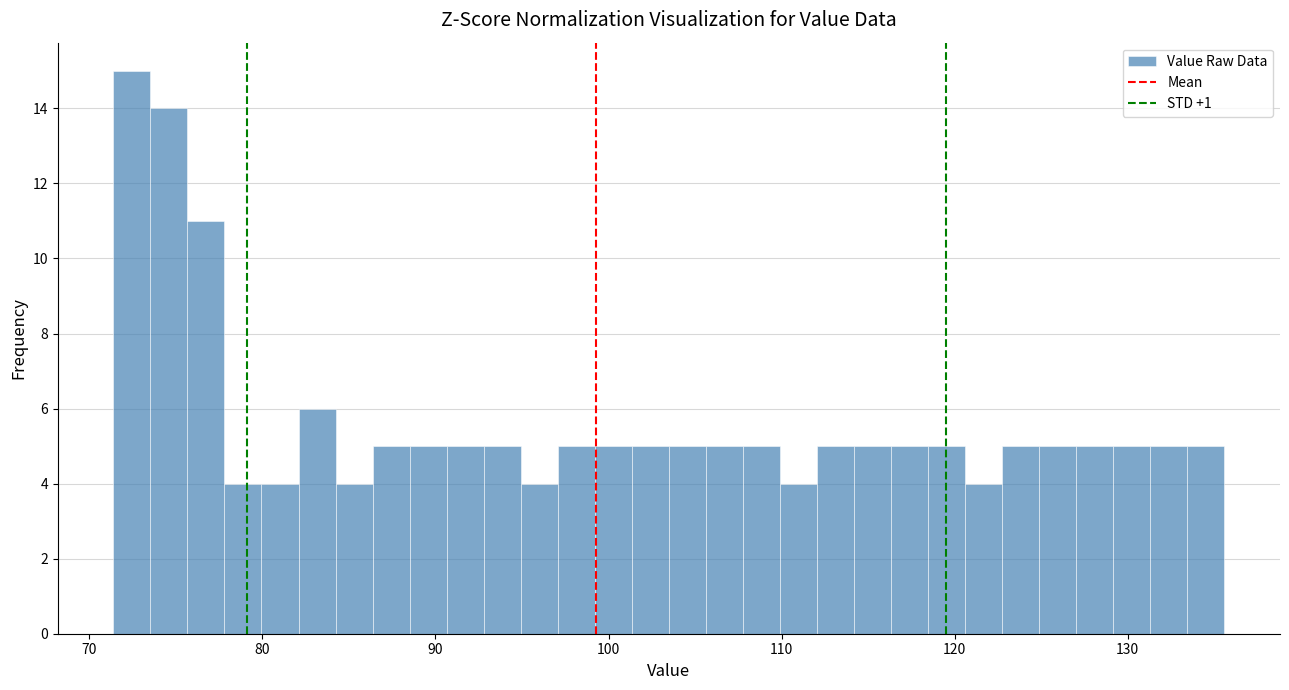

Read against the x-axis, roughly where is the centre of the tallest bar?

72